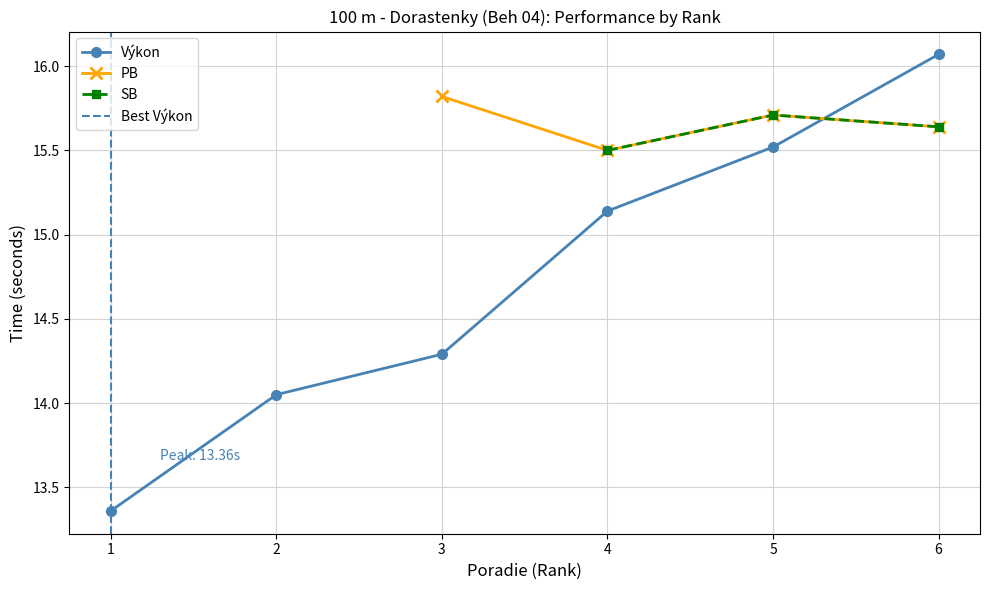

The Výkon series shows 15.5 at 5. True or false?

True